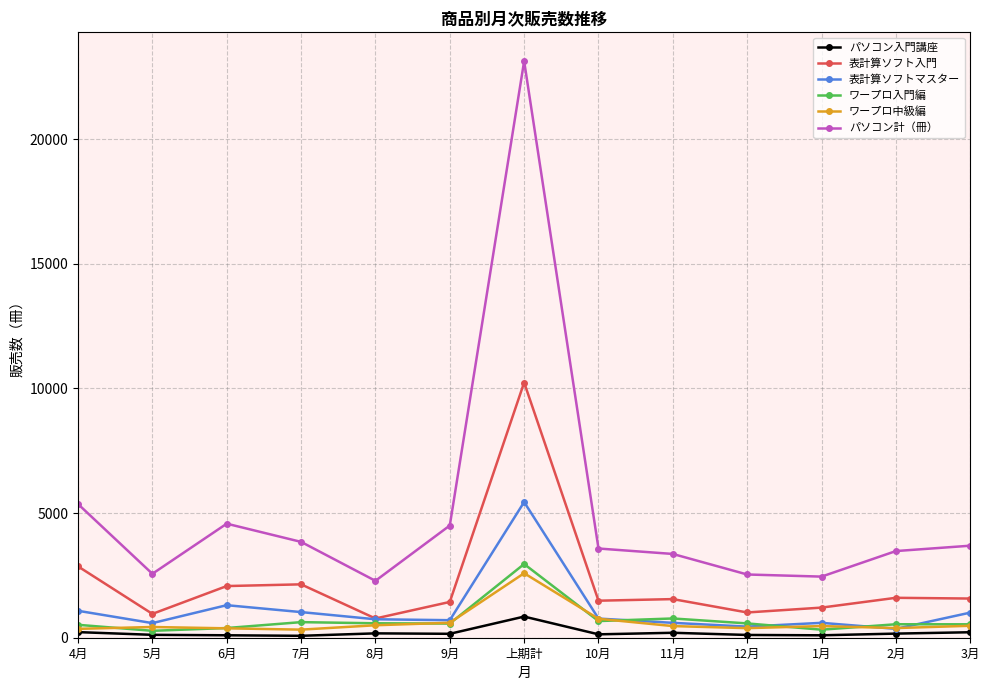

At which category is the sum across all series the highest?

上期計